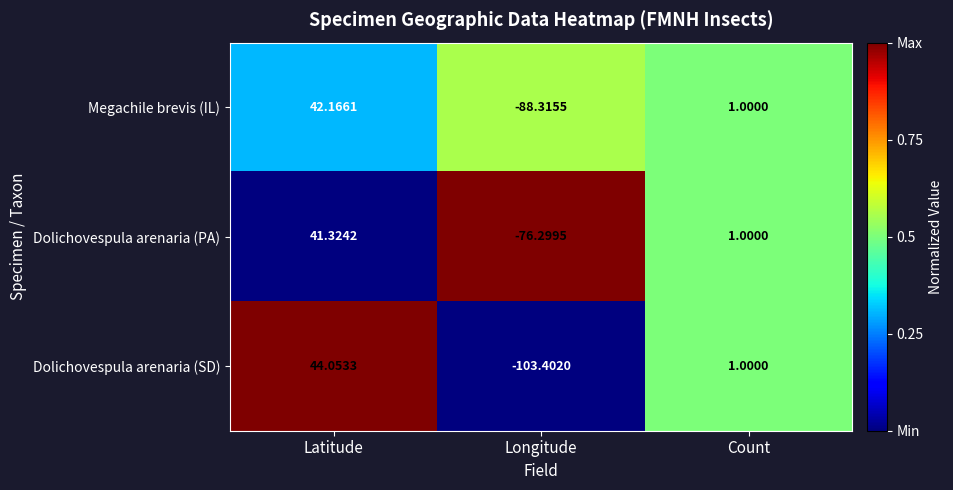

Which series has the largest total across all categories?

Dolichovespula arenaria (PA)